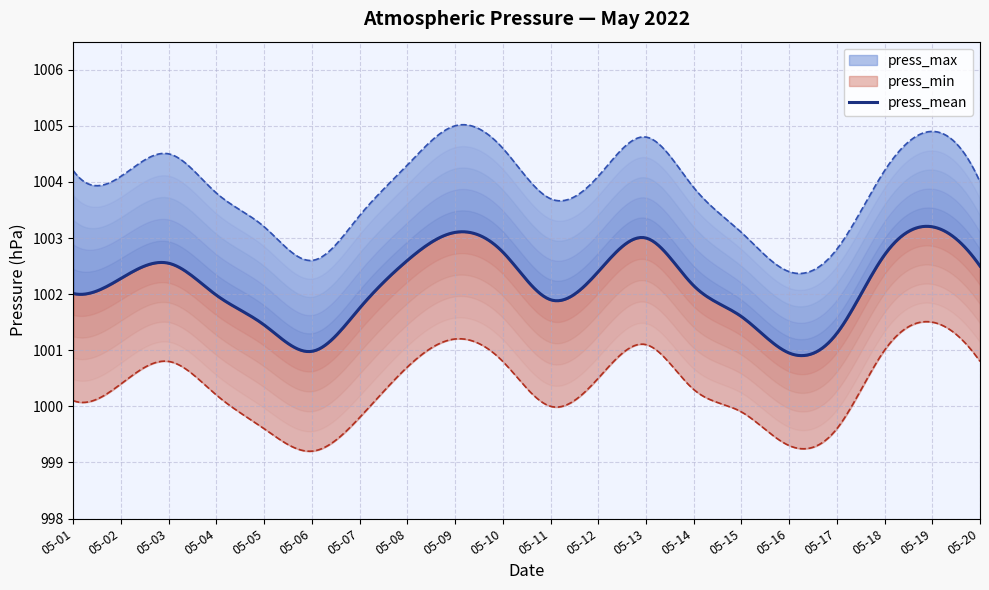

True or false: press_max and press_min cross at least once.

False